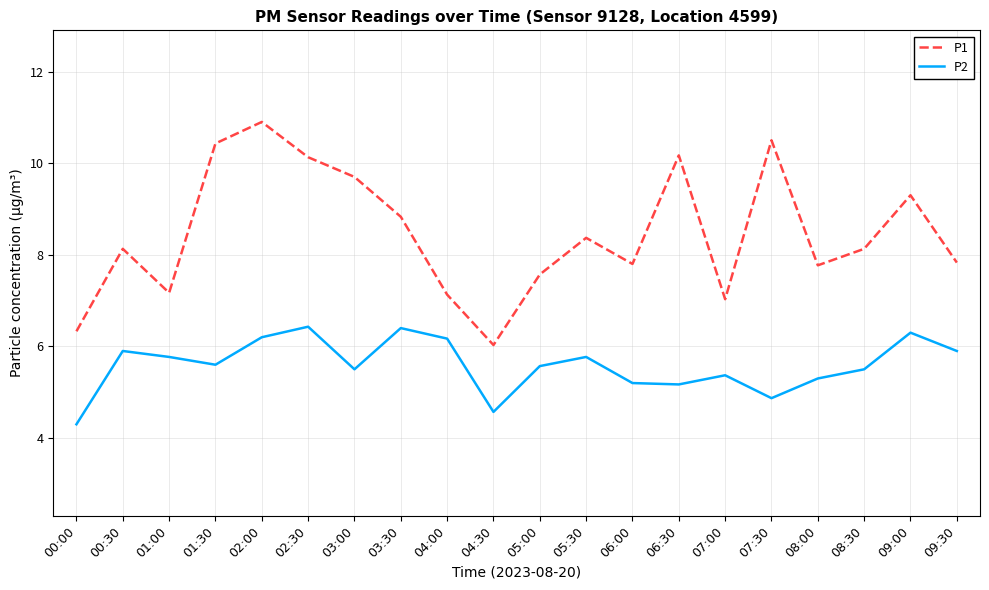

What is the lowest value of the P2 series?

4.3